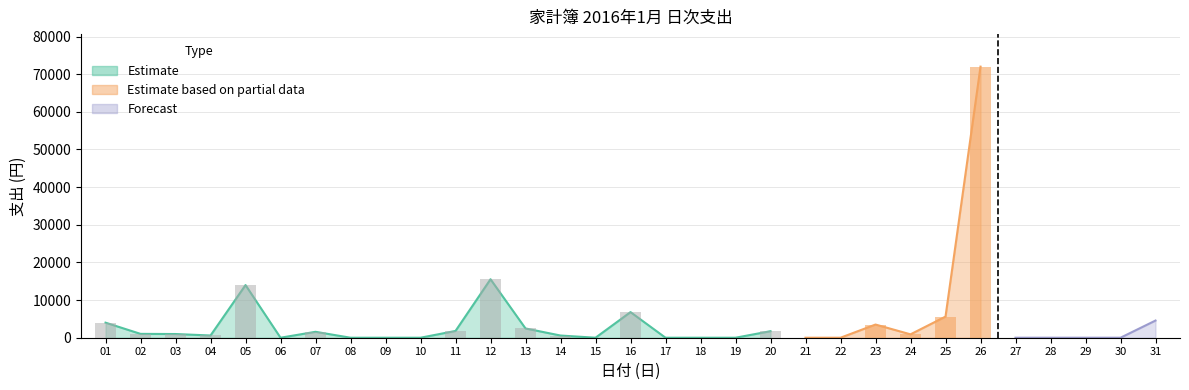

True or false: the data shows -45890 at 06.

False